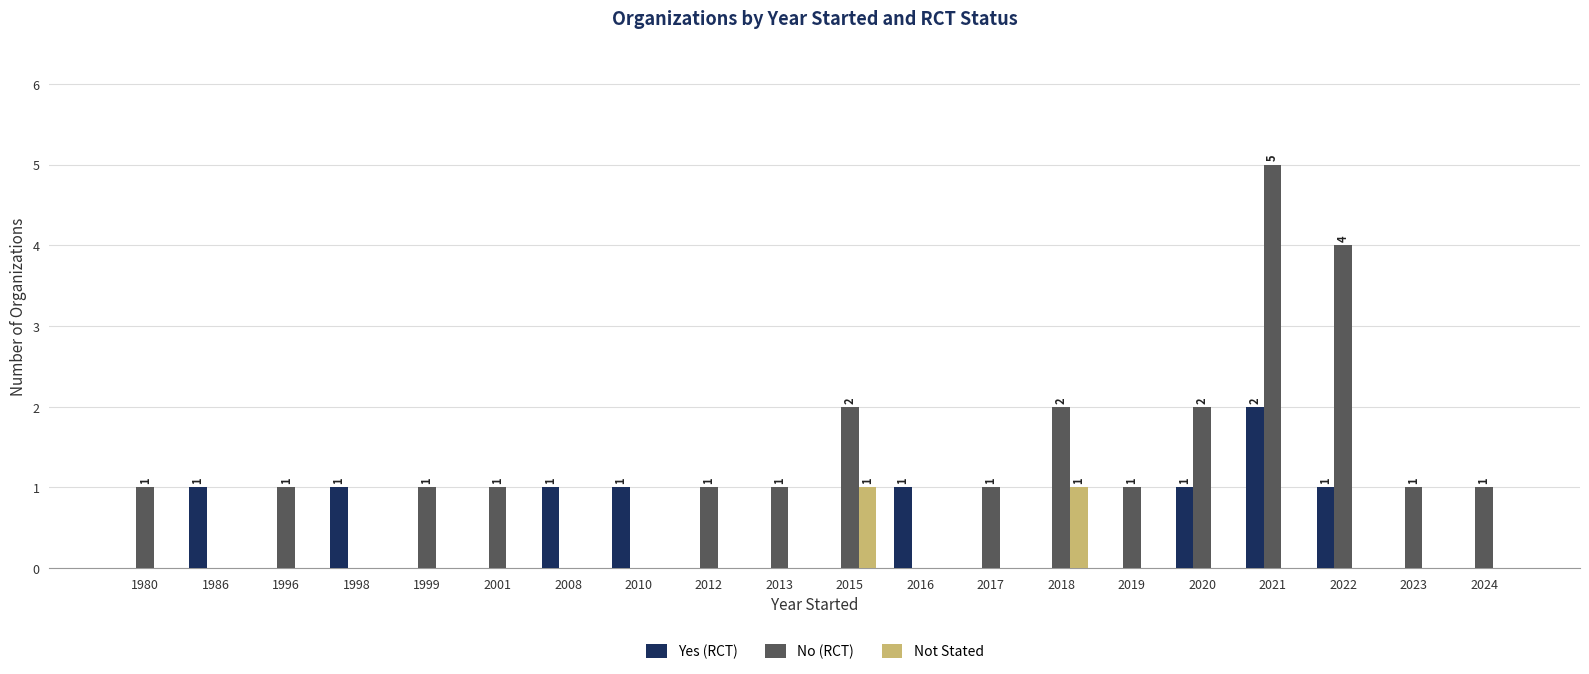

Which series has the largest total across all categories?

No (RCT)